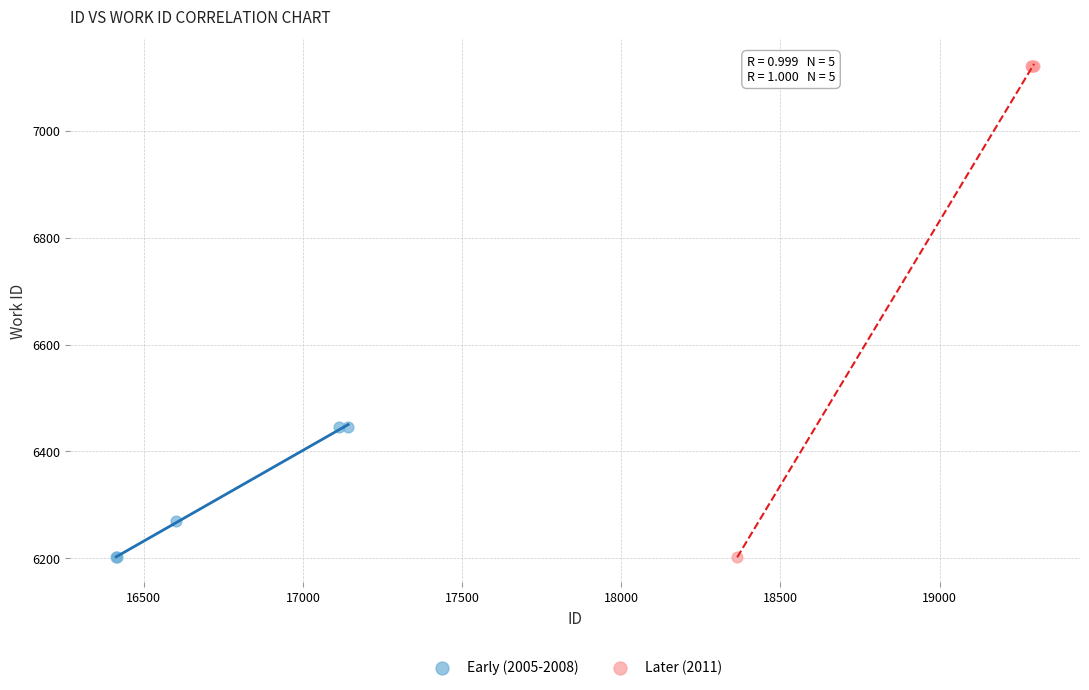

Which series contains the highest Y value?

Later (2011)